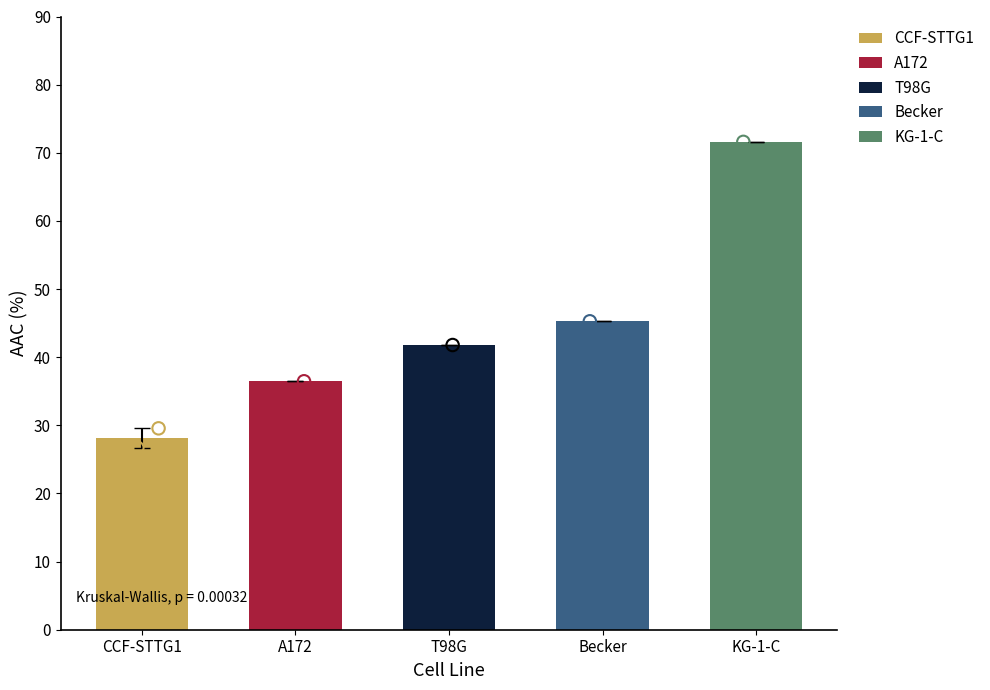

Which has a higher value, A172 or CCF-STTG1?

A172